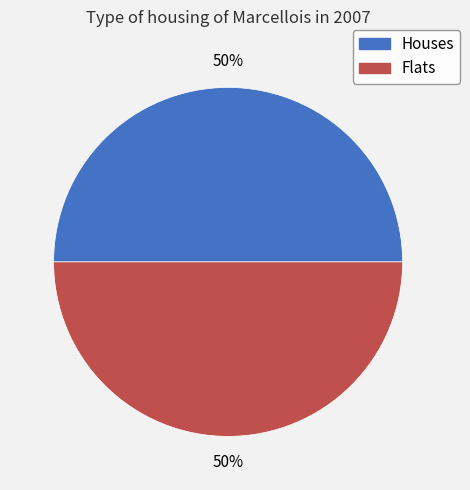

The Flats slice represents 41% of the pie. True or false?

False